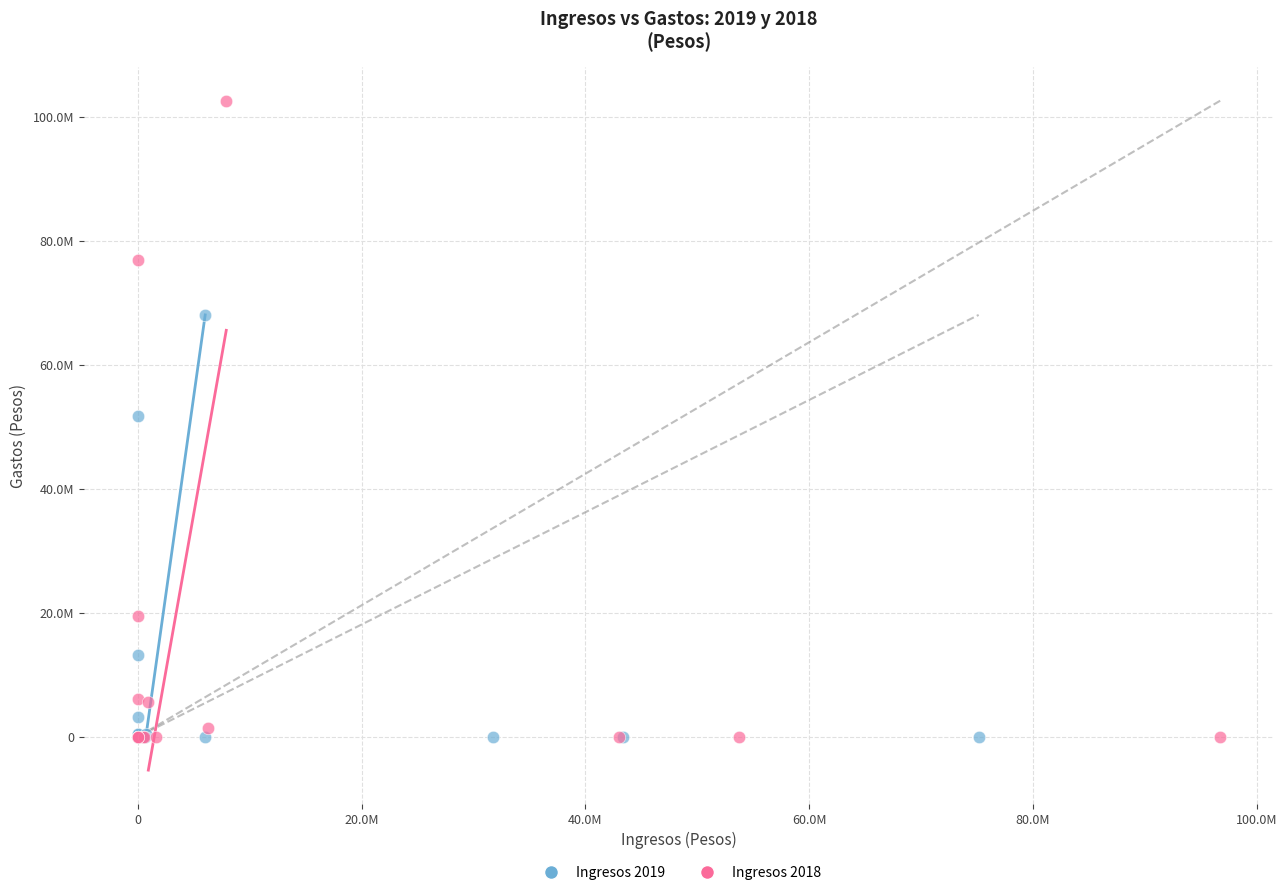

What are all the series names shown in the legend?

Ingresos 2019, Ingresos 2018